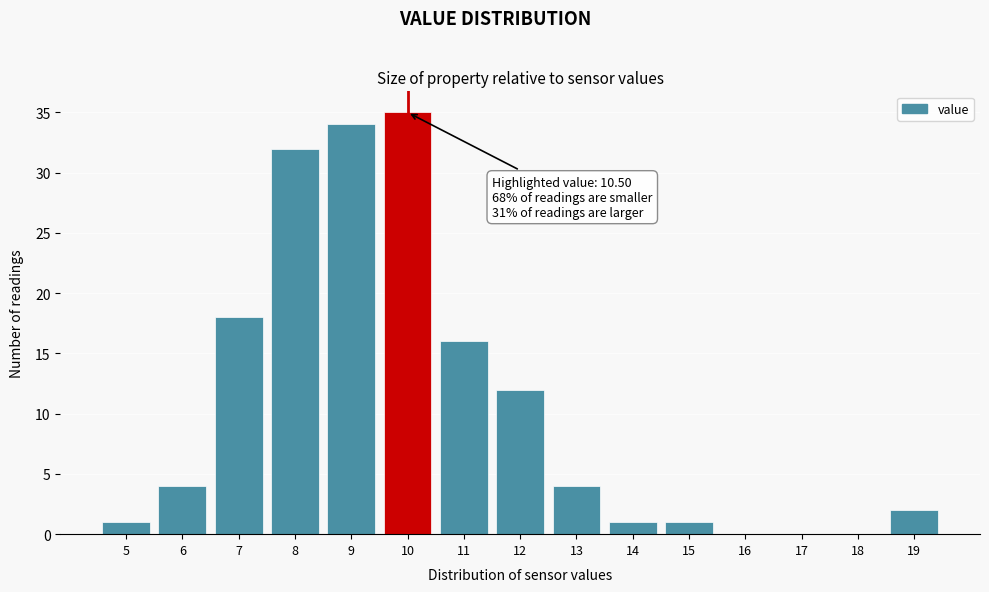

Reading right to left, extract all data points from this chart.

19=2	18=0	17=0	16=0	15=1	14=1	13=4	12=12	11=16	10=35	9=34	8=32	7=18	6=4	5=1